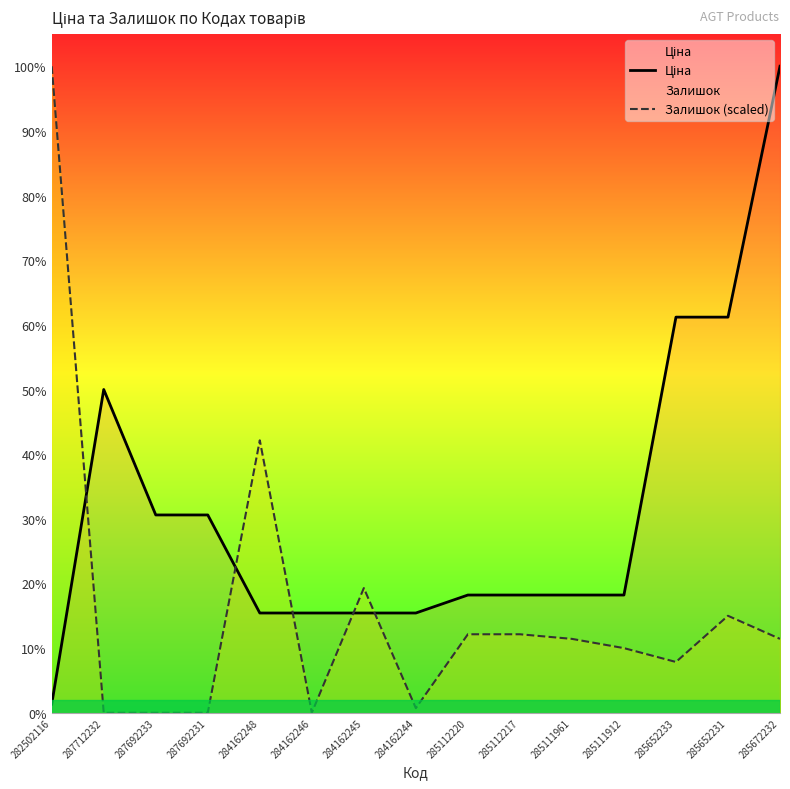

How many times do Ціна and Залишок (scaled) cross each other?

5